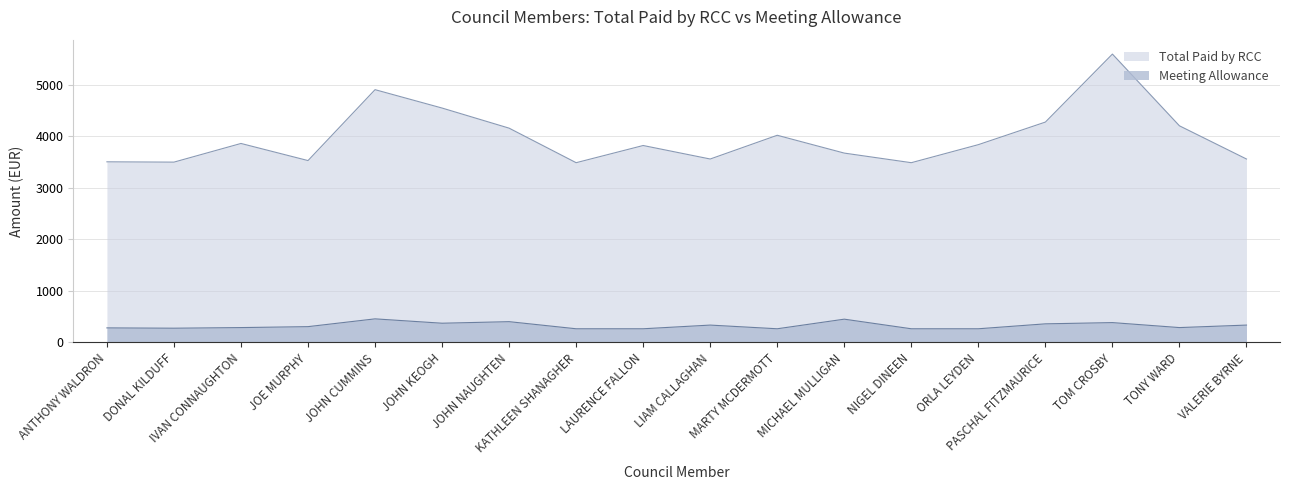

True or false: Meeting Allowance has a value of 373.8 at LAURENCE FALLON.

False